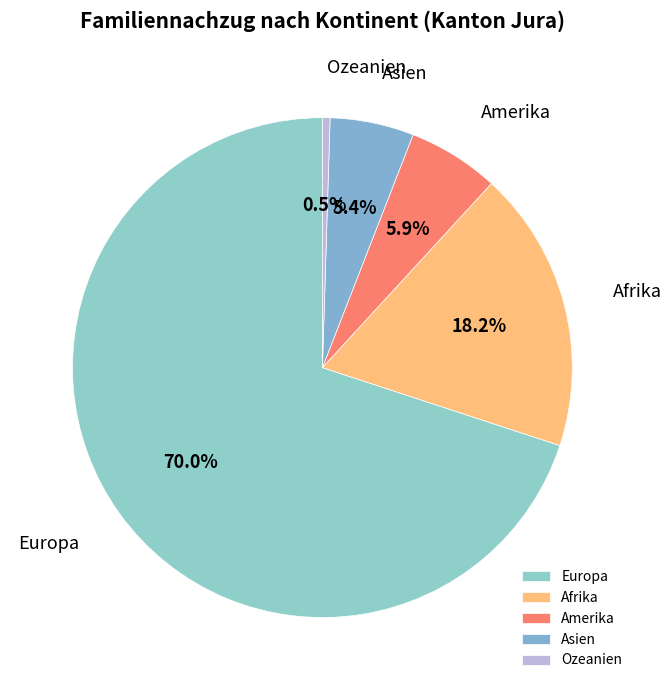

Is there a majority slice in this chart?

Yes